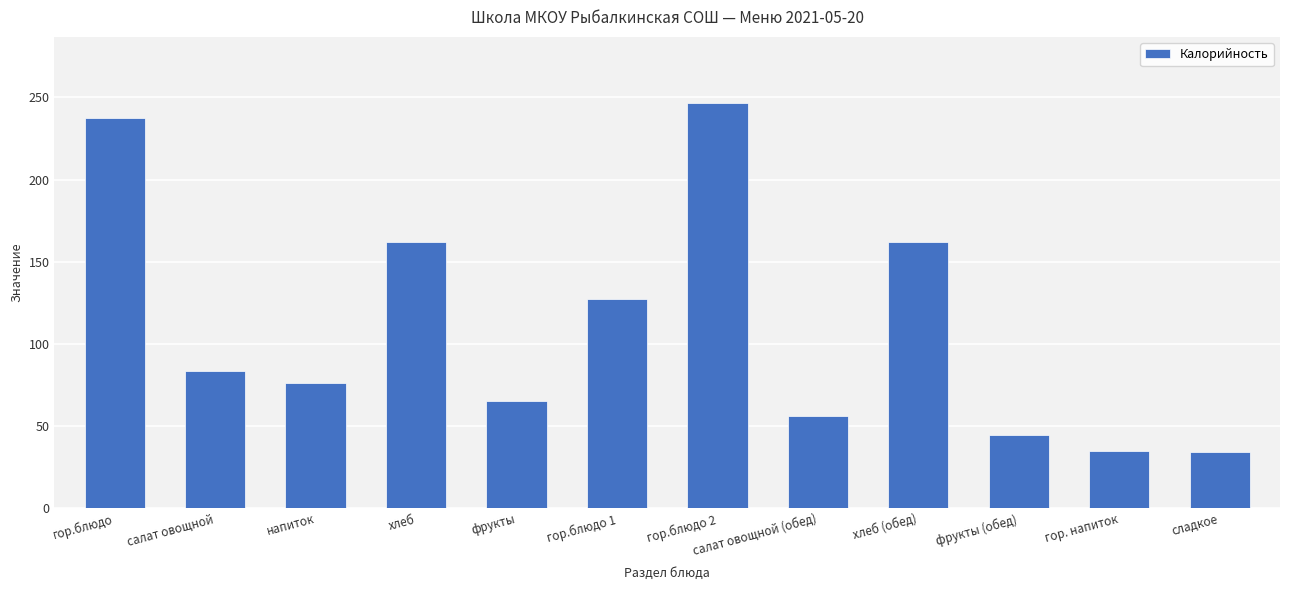

Is it true that the value at напиток is 122.2?

False